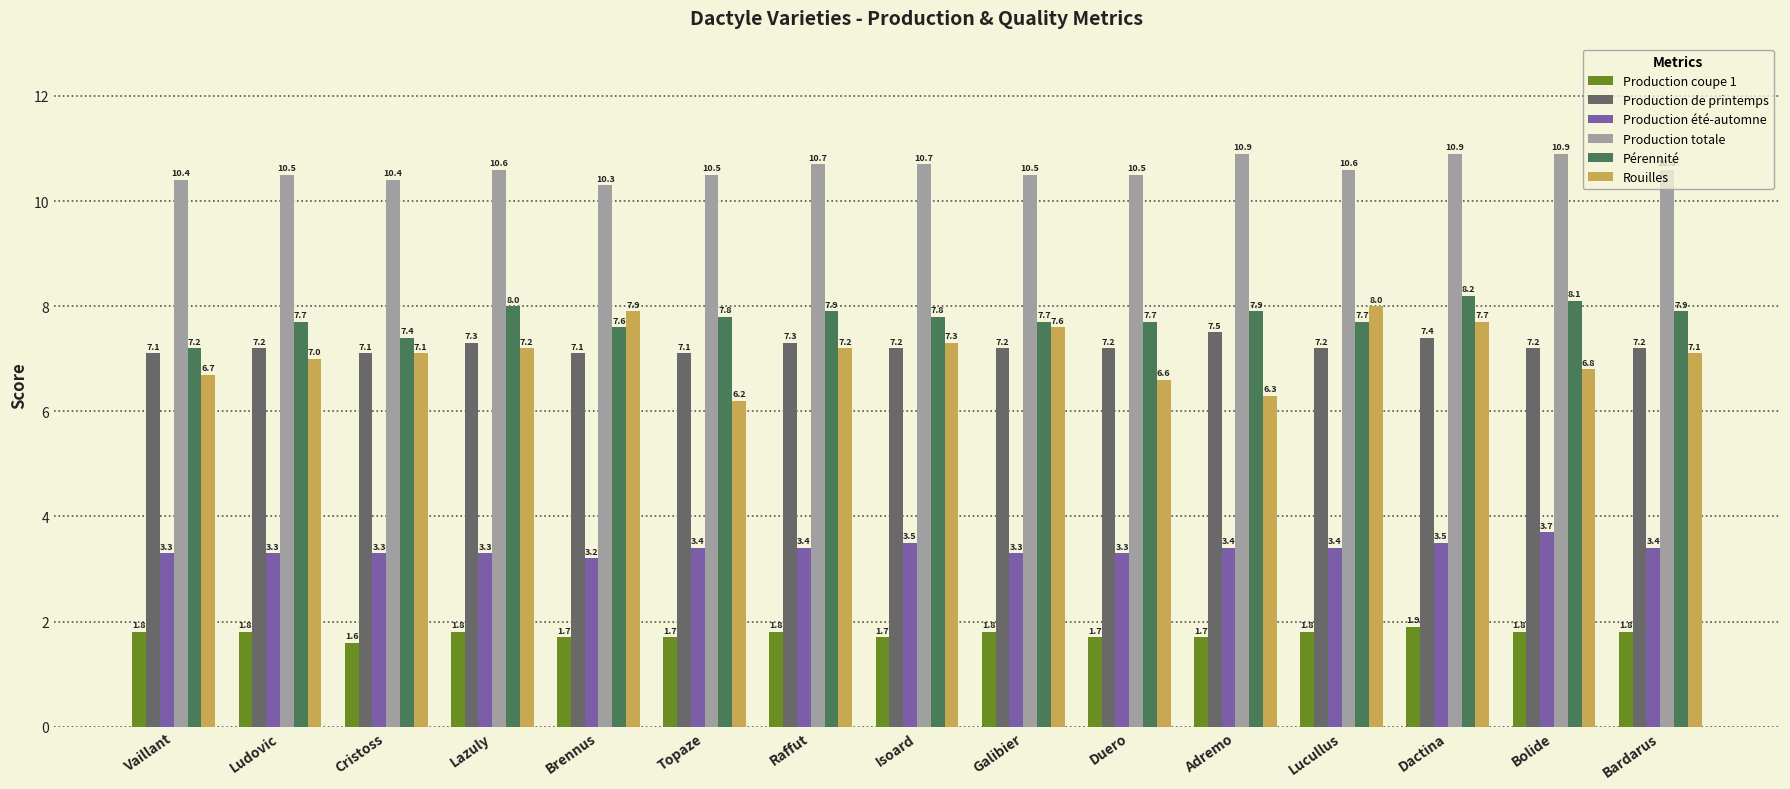

Which series has the largest total across all categories?

Production totale